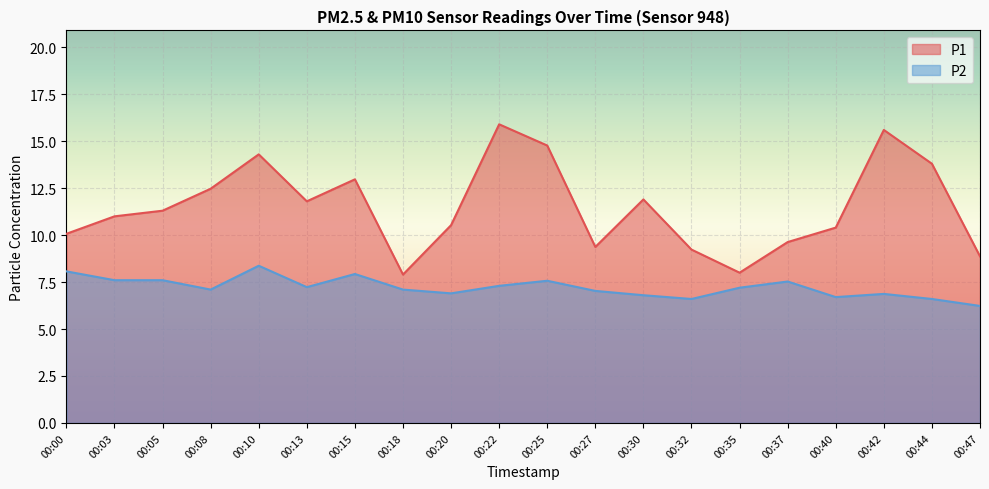

Which category has the highest value across all series?

00:22